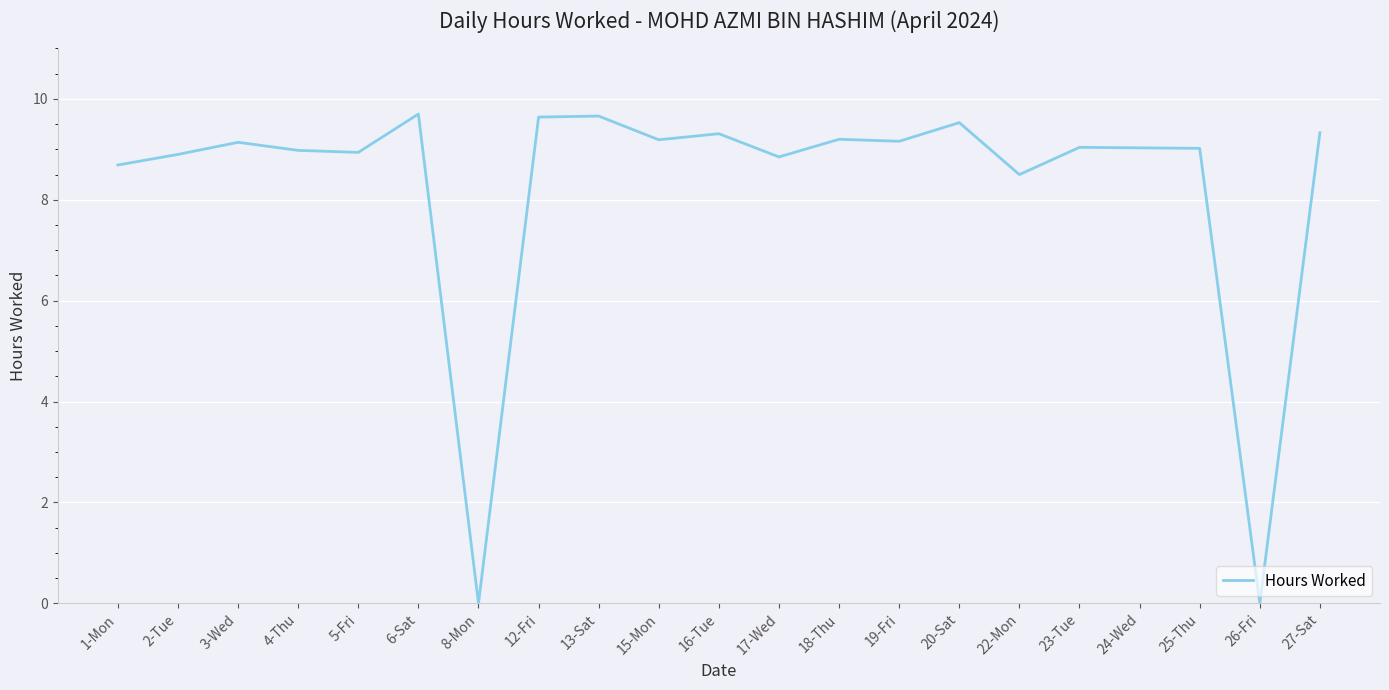

What is the difference between the maximum and minimum values?

9.7